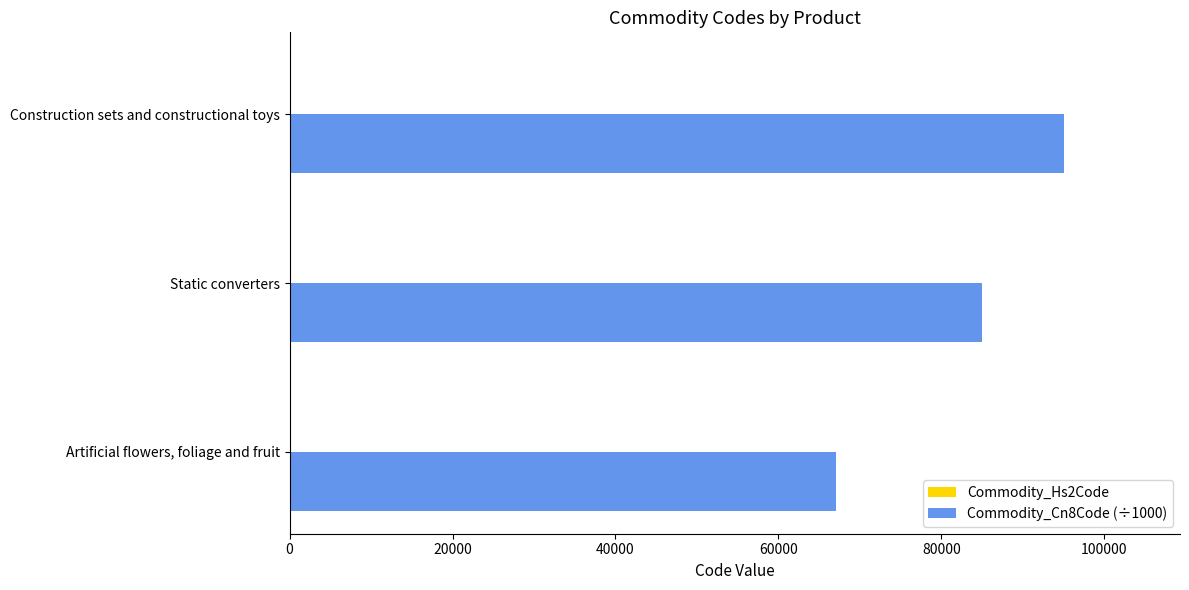

Is it true that Commodity_Cn8Code (÷1000) equals 28675.9 at Artificial flowers, foliage and fruit?

False